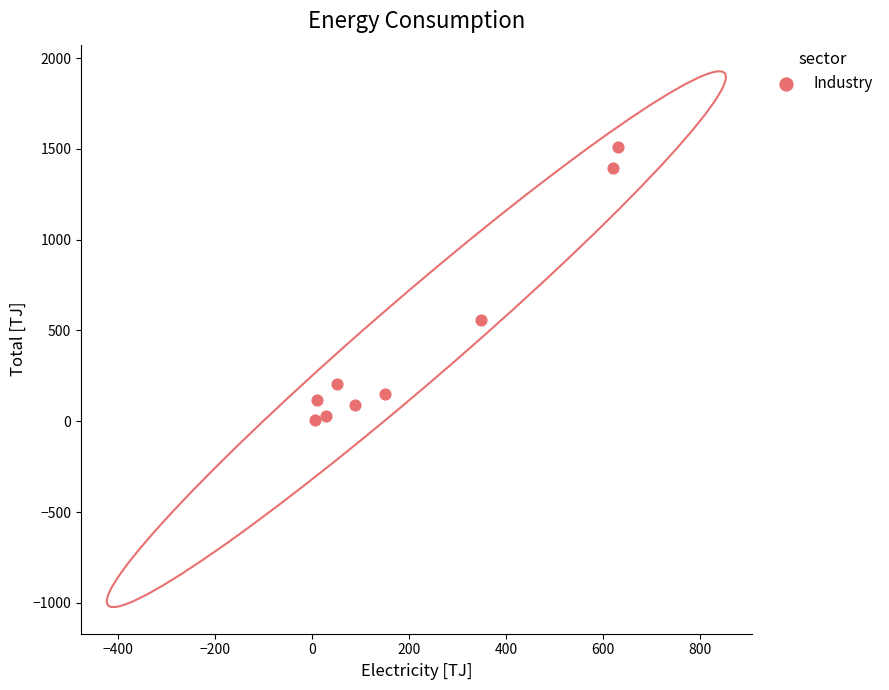

What Y value in the scatter plot is closest to 760?

558.6